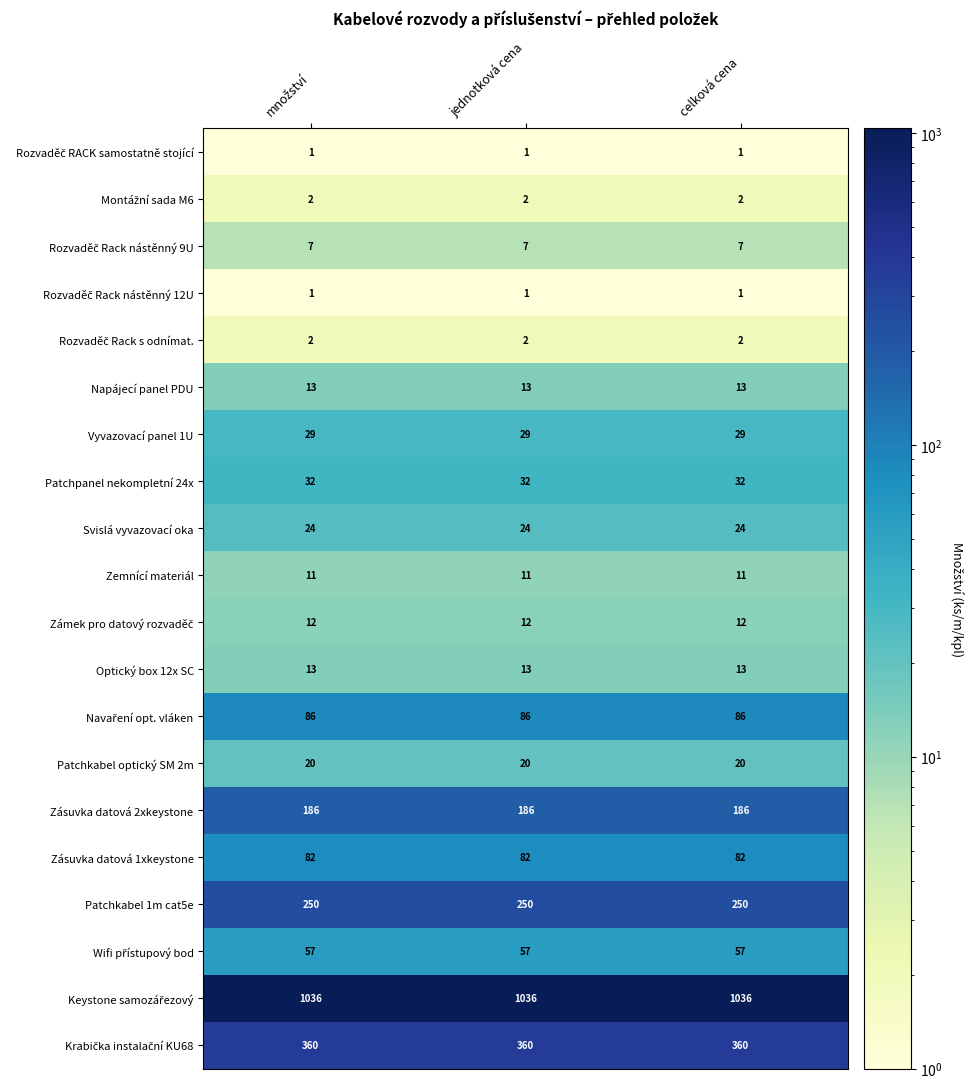

What is the average value of the Napájecí panel PDU series?

13